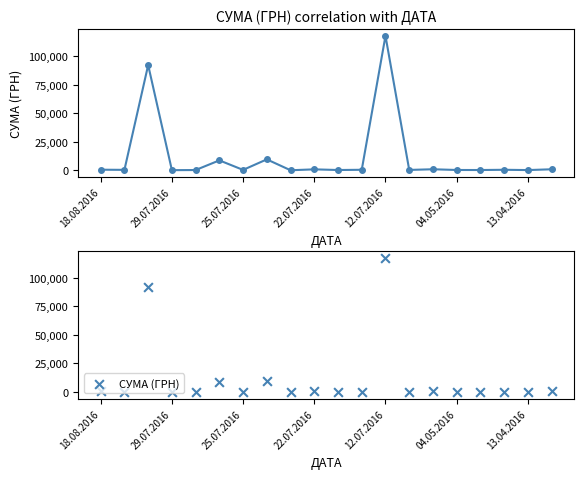

Between 22.07.2016 and 10, which is larger?

10